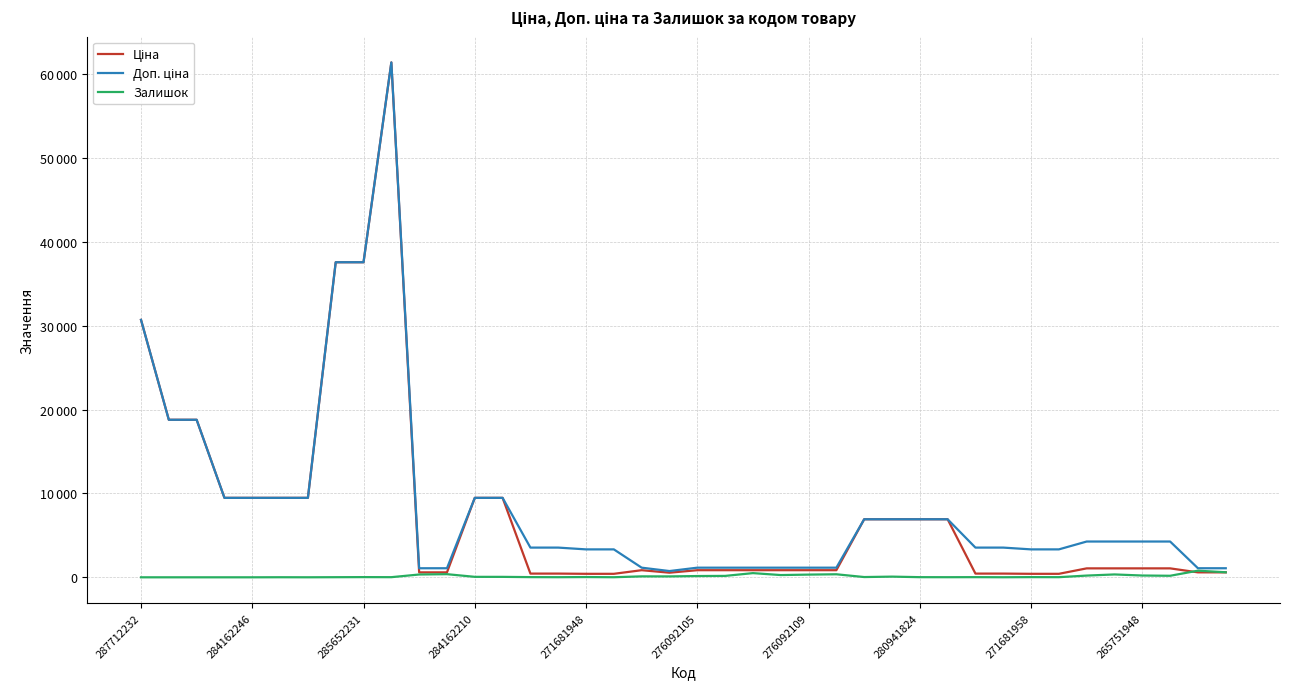

Does the chart have visible grid lines?

Yes